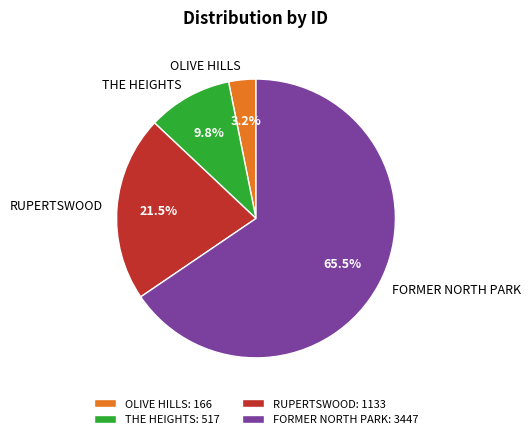

Which has a higher value, OLIVE HILLS or FORMER NORTH PARK?

FORMER NORTH PARK